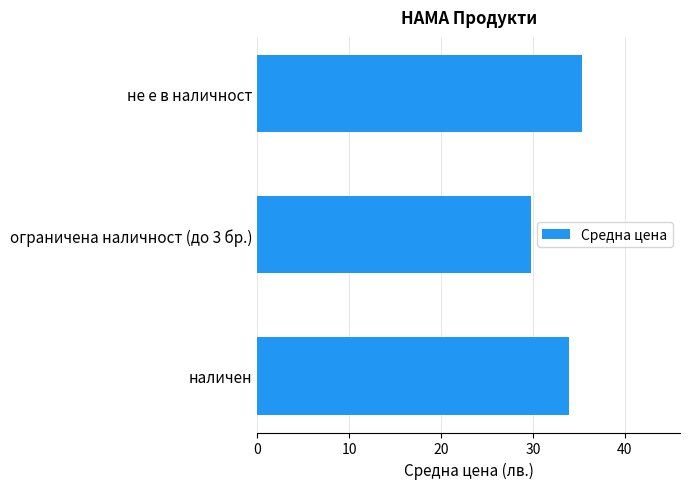

How many values exceed 33?

2